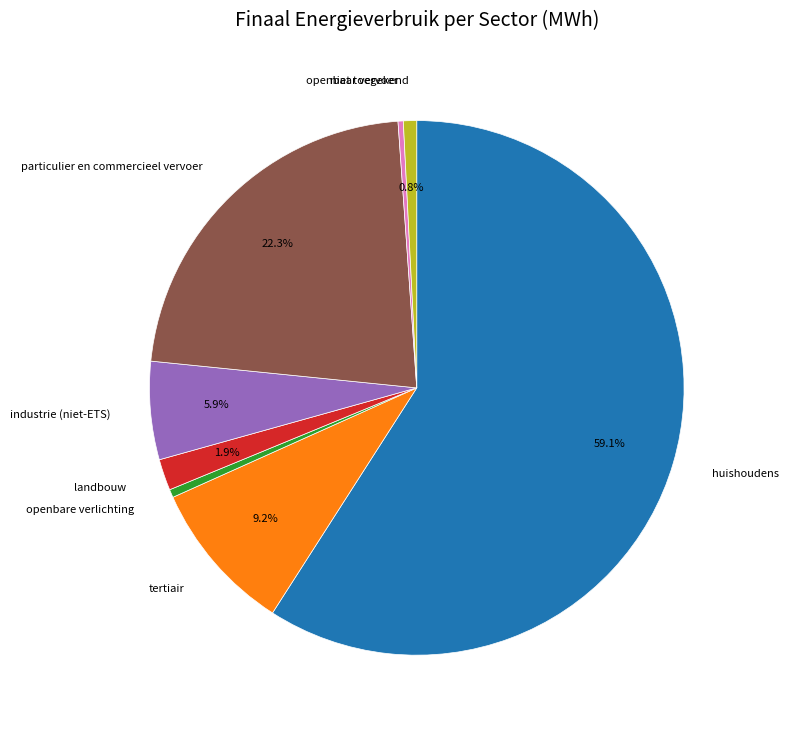

To the nearest percent, what is the difference between the largest and smallest slice percentages?

59%